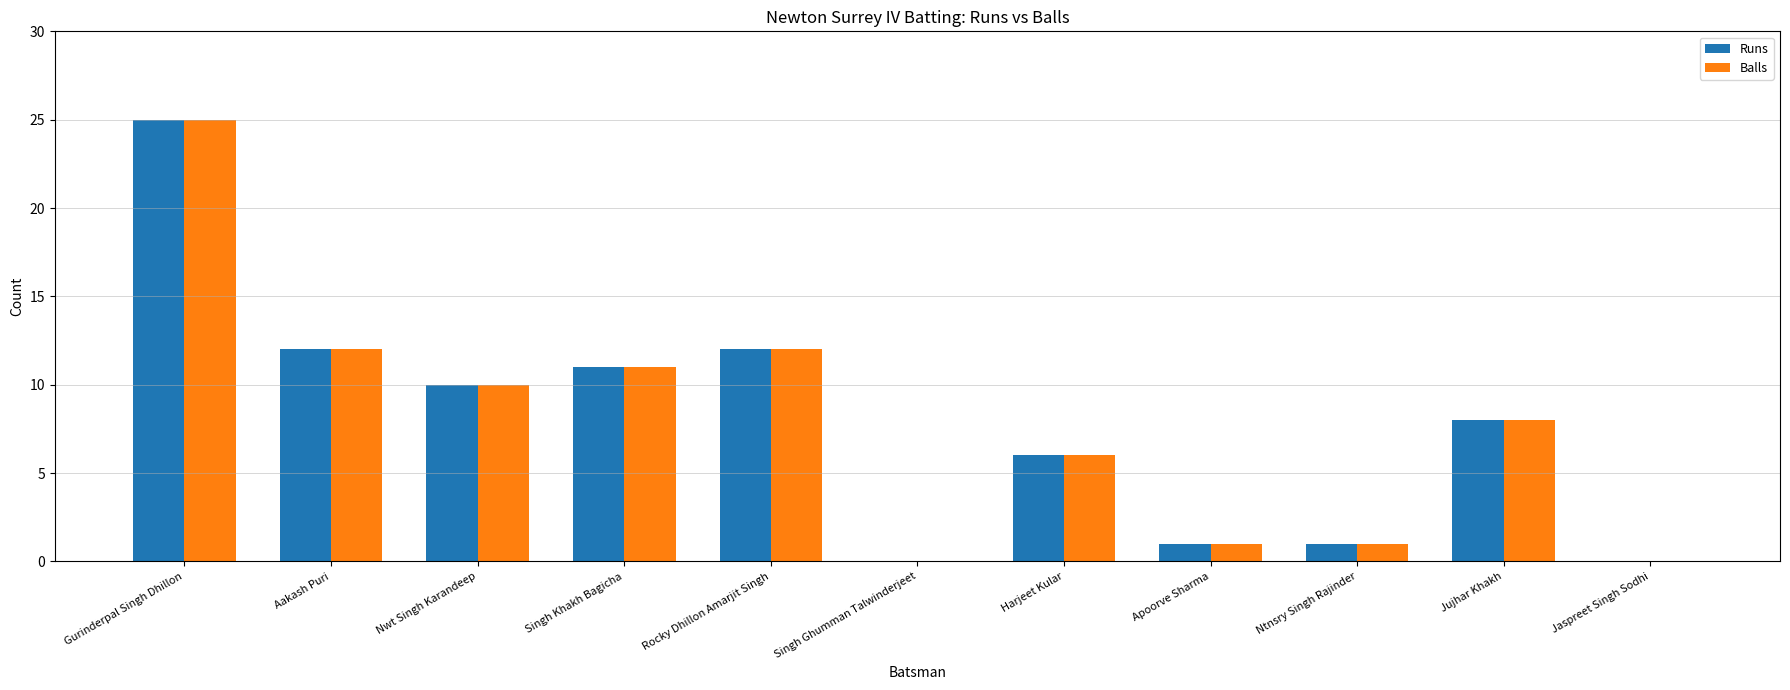

Reading right to left, transcribe all the data shown in this chart.

Runs: Jaspreet Singh Sodhi=0	Jujhar Khakh=8	Ntnsry Singh Rajinder=1	Apoorve Sharma=1	Harjeet Kular=6	Singh Ghumman Talwinderjeet=0	Rocky Dhillon Amarjit Singh=12	Singh Khakh Bagicha=11	Nwt Singh Karandeep=10	Aakash Puri=12	Gurinderpal Singh Dhillon=25
Balls: Jaspreet Singh Sodhi=0	Jujhar Khakh=8	Ntnsry Singh Rajinder=1	Apoorve Sharma=1	Harjeet Kular=6	Singh Ghumman Talwinderjeet=0	Rocky Dhillon Amarjit Singh=12	Singh Khakh Bagicha=11	Nwt Singh Karandeep=10	Aakash Puri=12	Gurinderpal Singh Dhillon=25